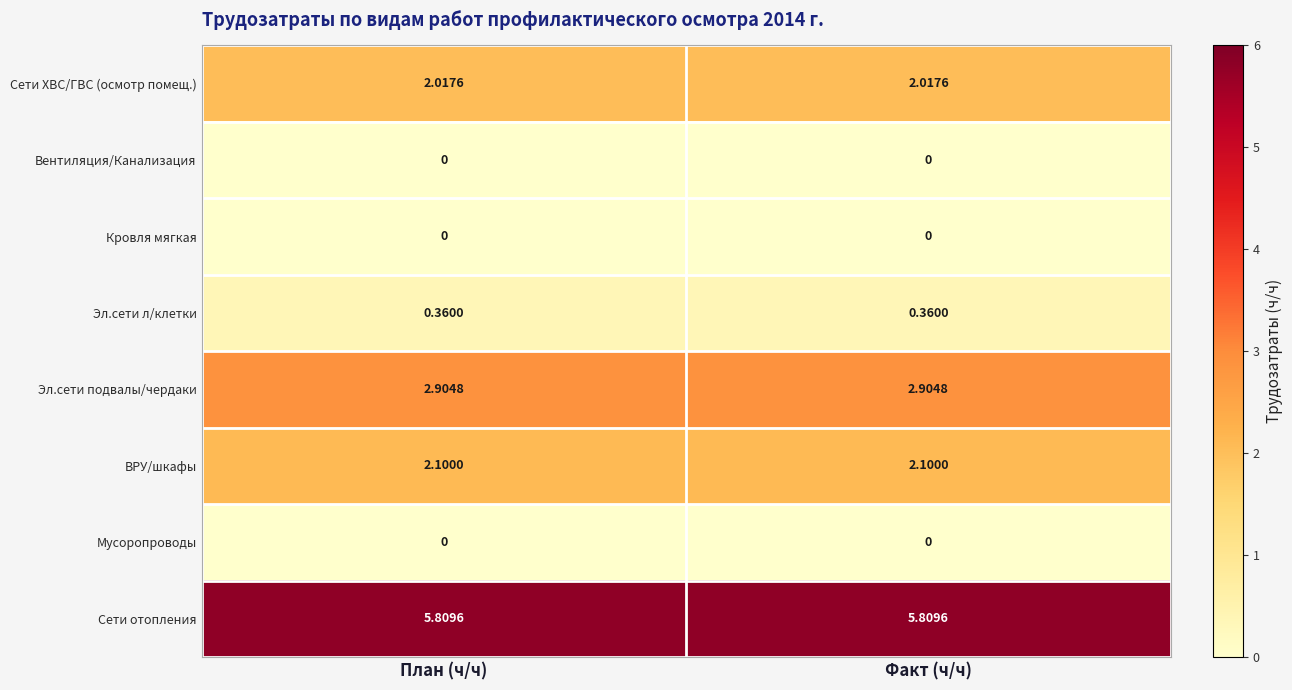

Which series has the largest total across all categories?

Сети отопления